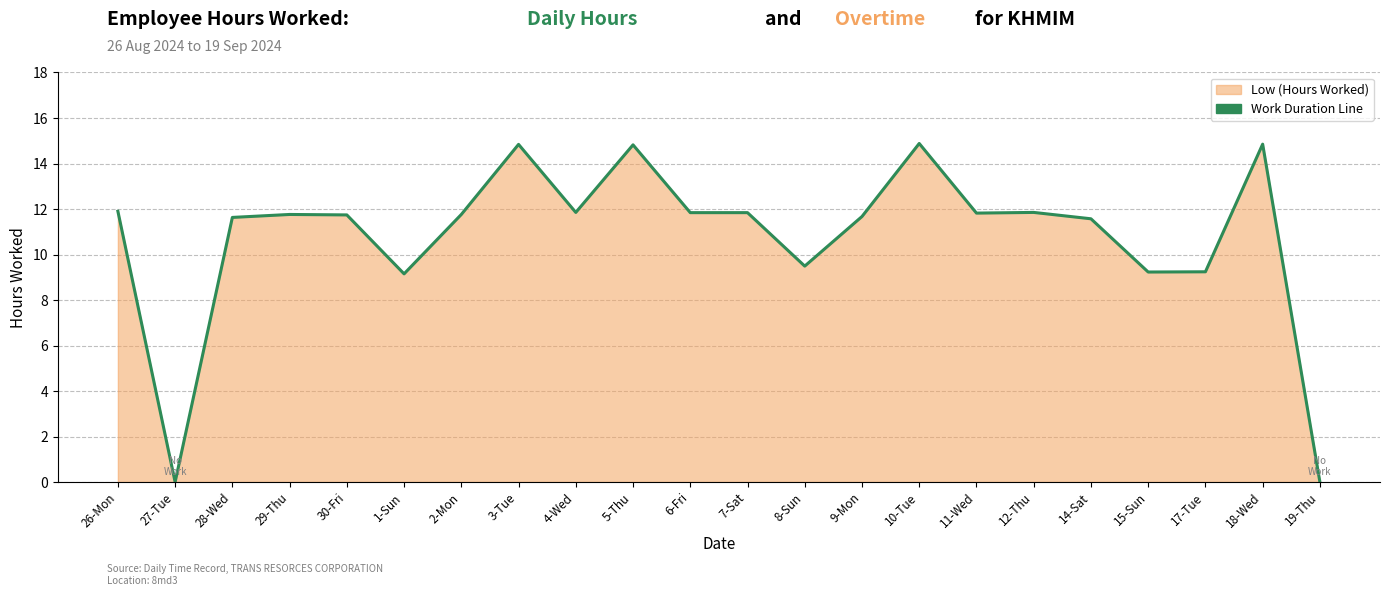

What is the maximum value shown in the chart?

14.9